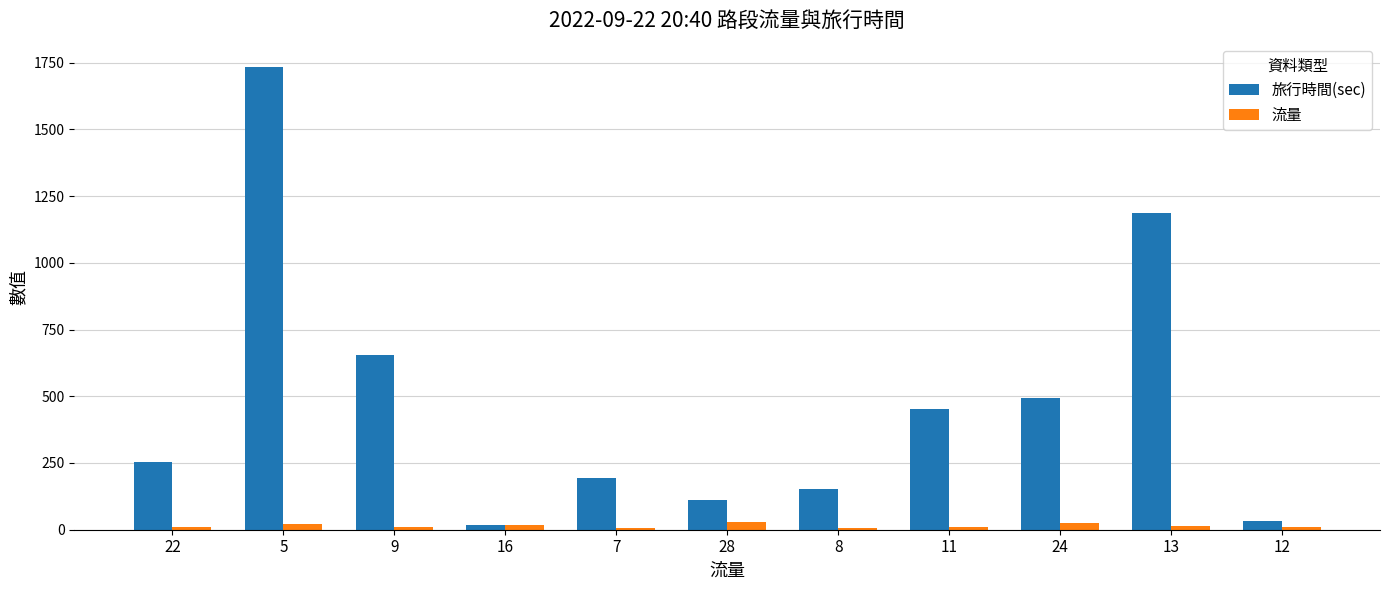

What is the difference between the second highest and minimum values in the 流量 series?

17